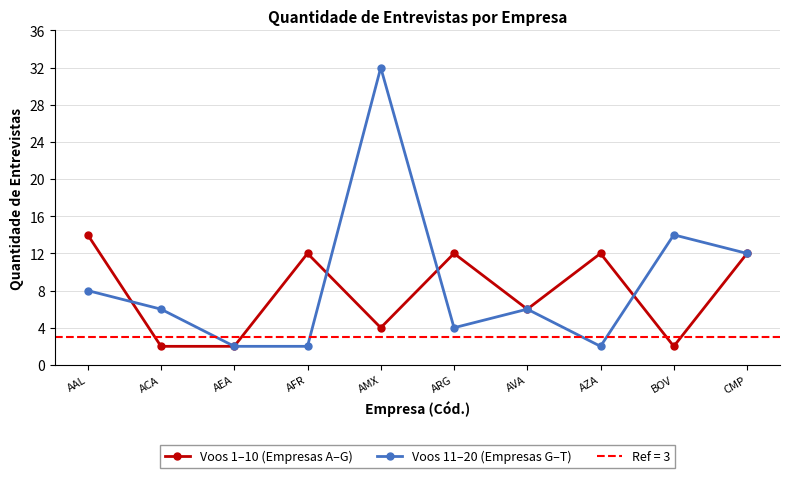

What is the value of the Voos 11–20 (Empresas G–T) point at the 6th from the left?

4